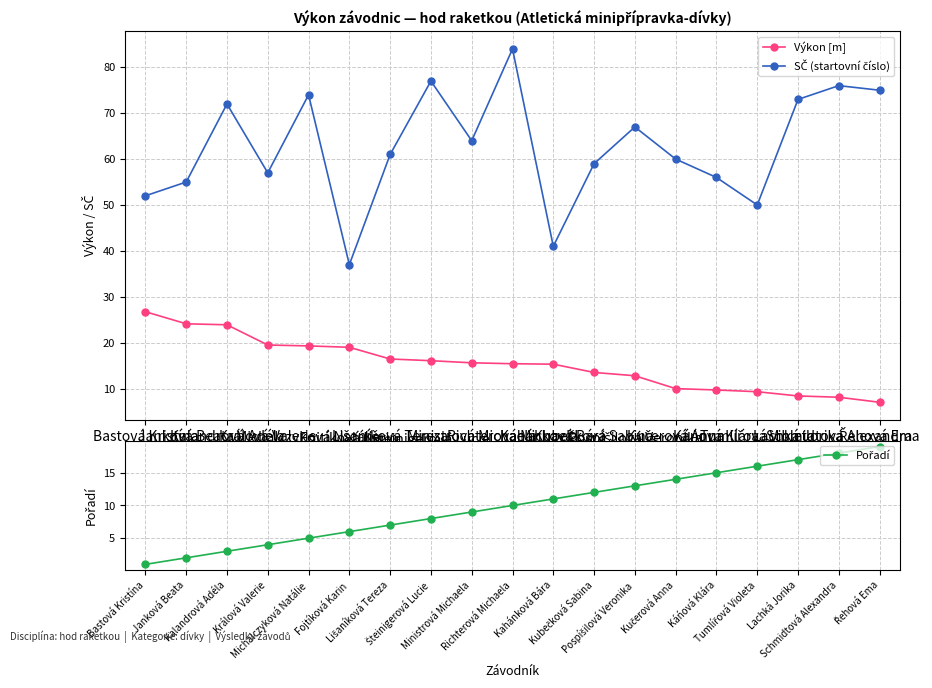

What is the total value across all series at Řehová Ema?

101.0